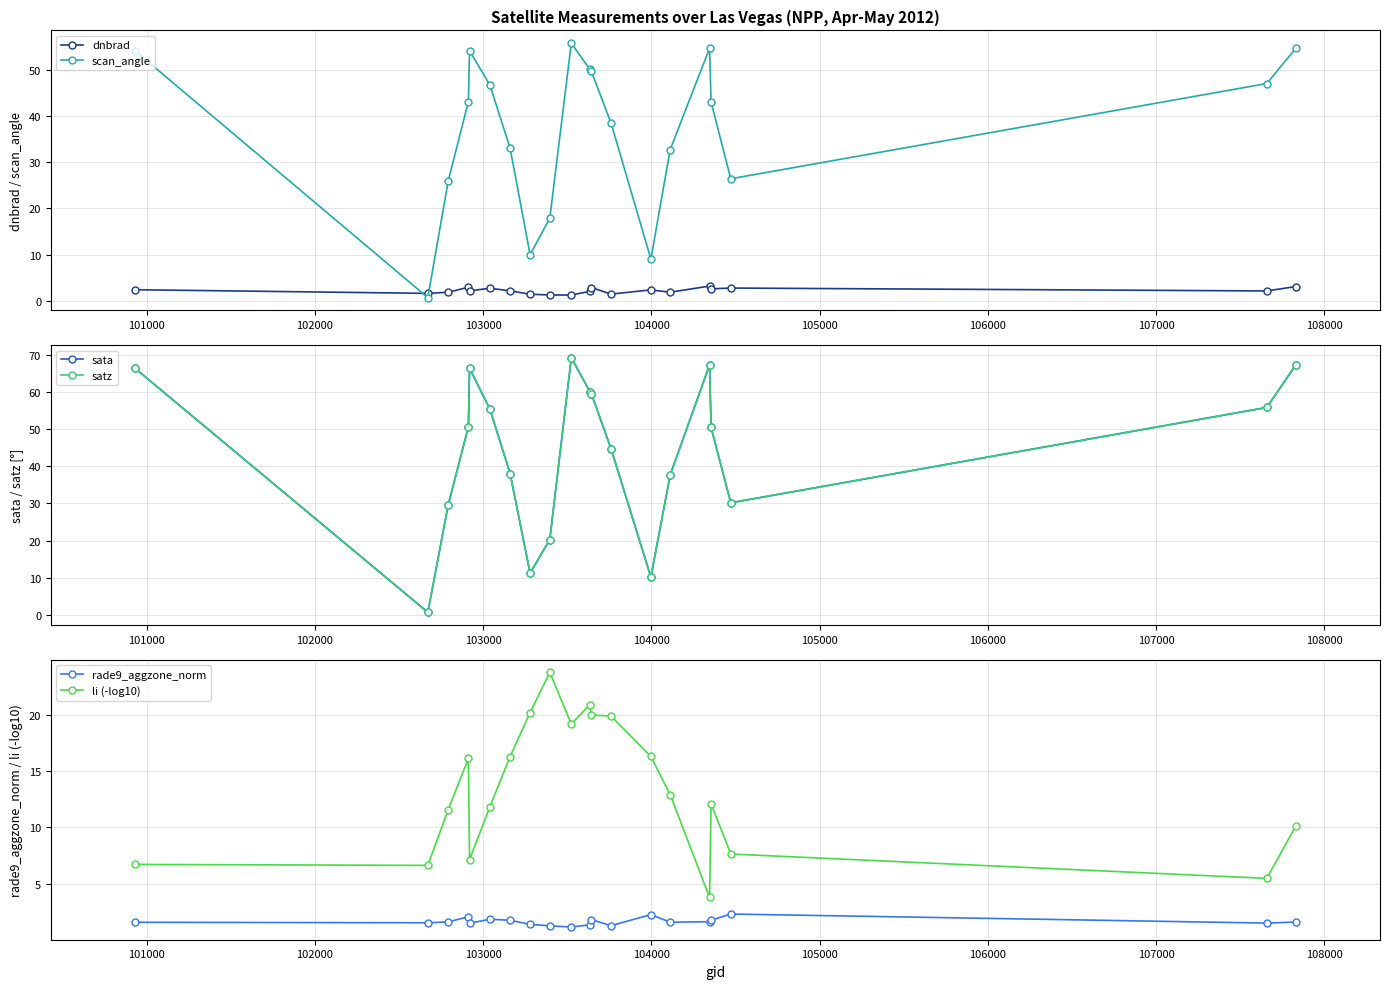

Which series has the widest spread of values?

sata